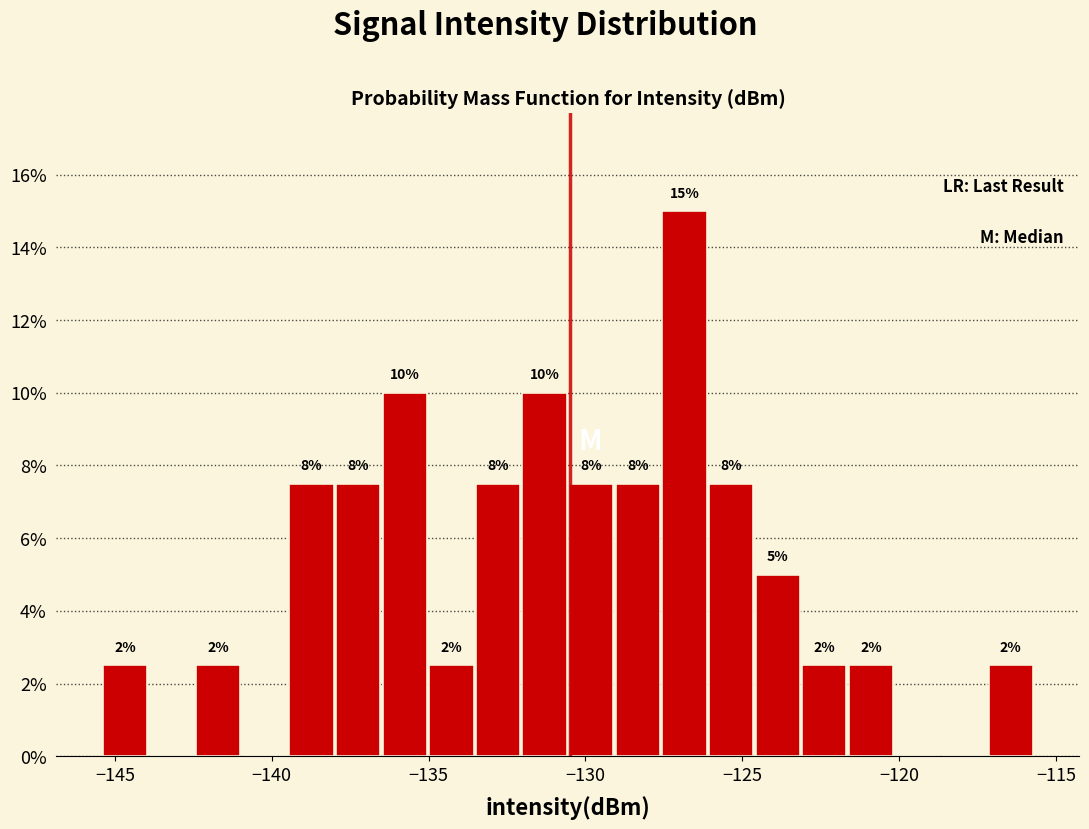

Read against the x-axis, roughly where is the centre of the tallest bar?

-127.0